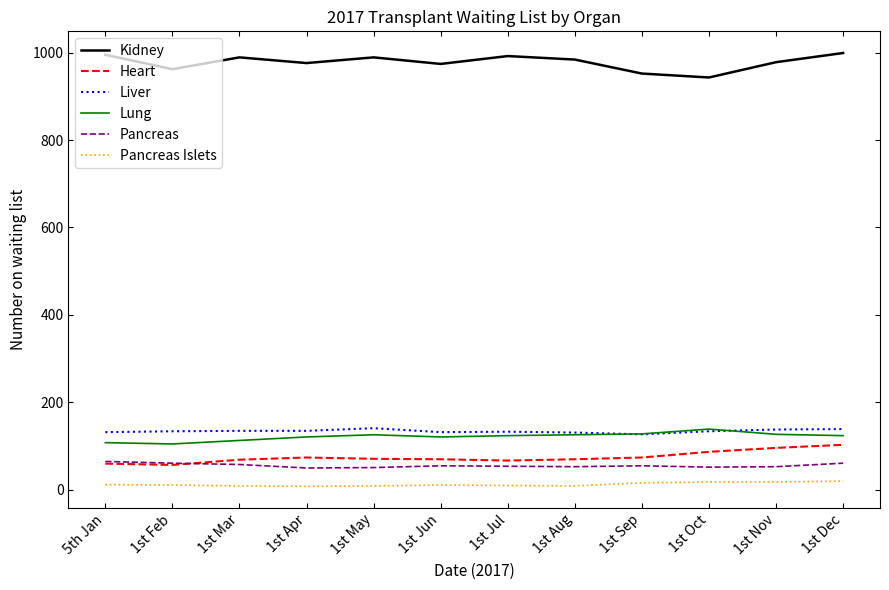

Is the value of Lung at 1st Nov greater than the value of Pancreas Islets at 1st Aug?

Yes